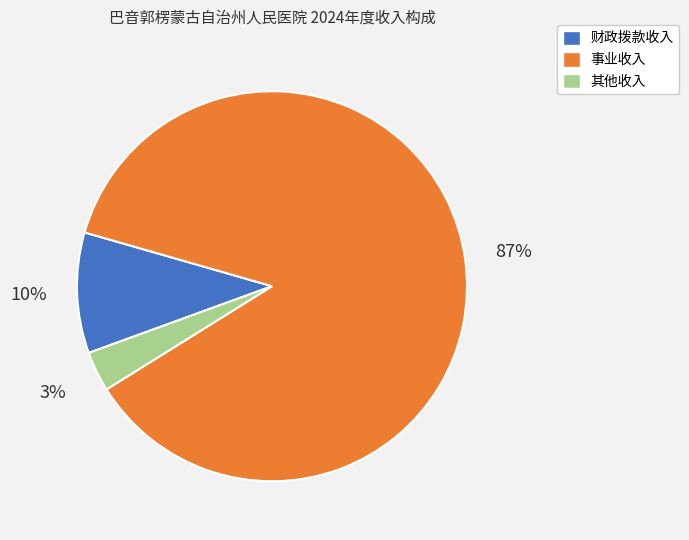

Which category has the smallest portion of the pie?

其他收入